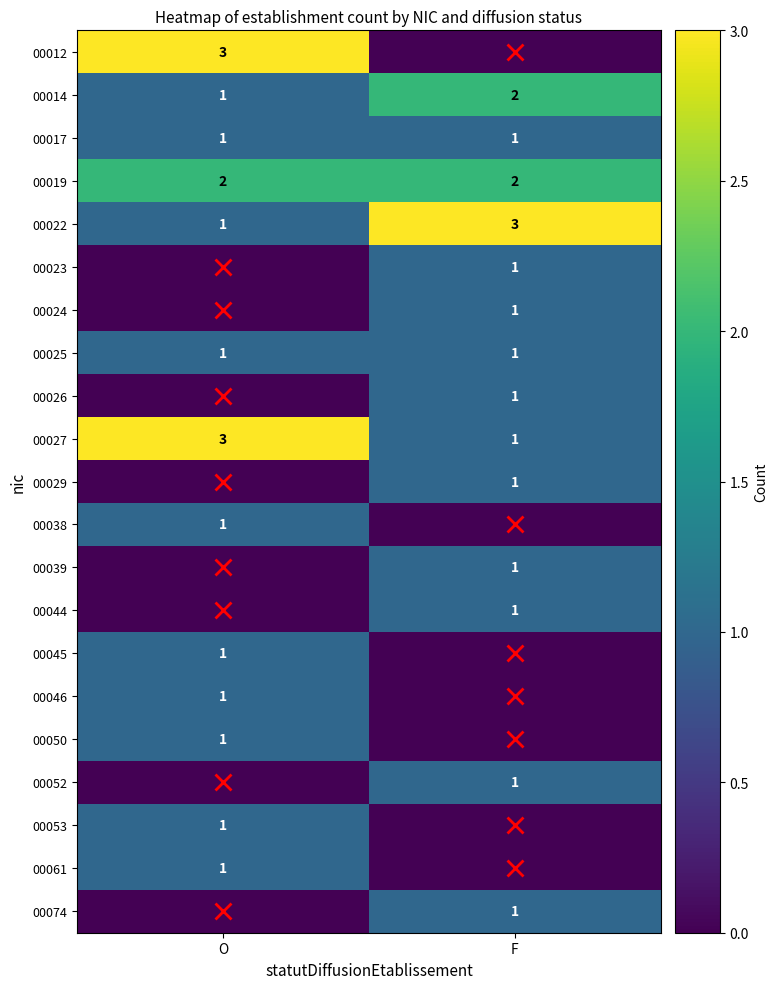

The value of 00027 at O is 3. True or false?

True